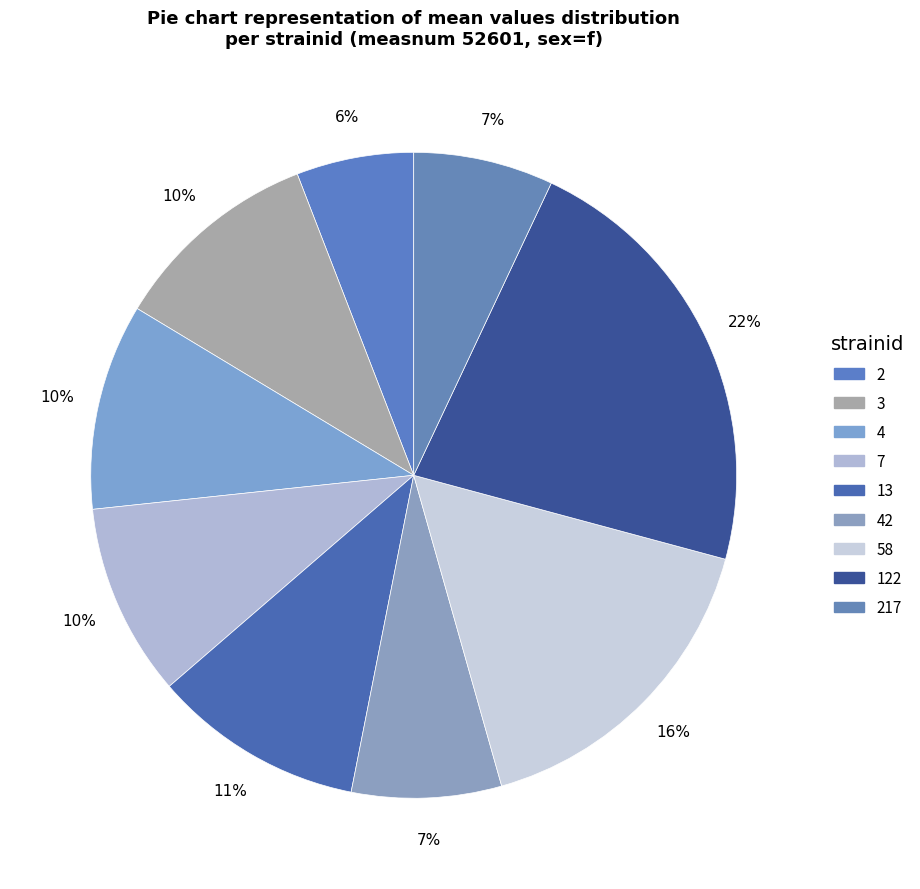

Is there a majority slice in this chart?

No